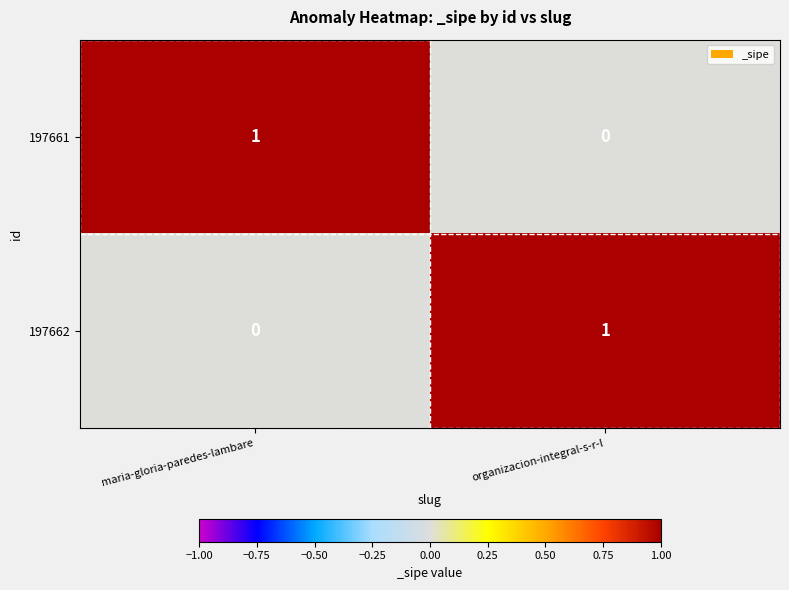

The 197662 series shows 1 at organizacion-integral-s-r-l. True or false?

True